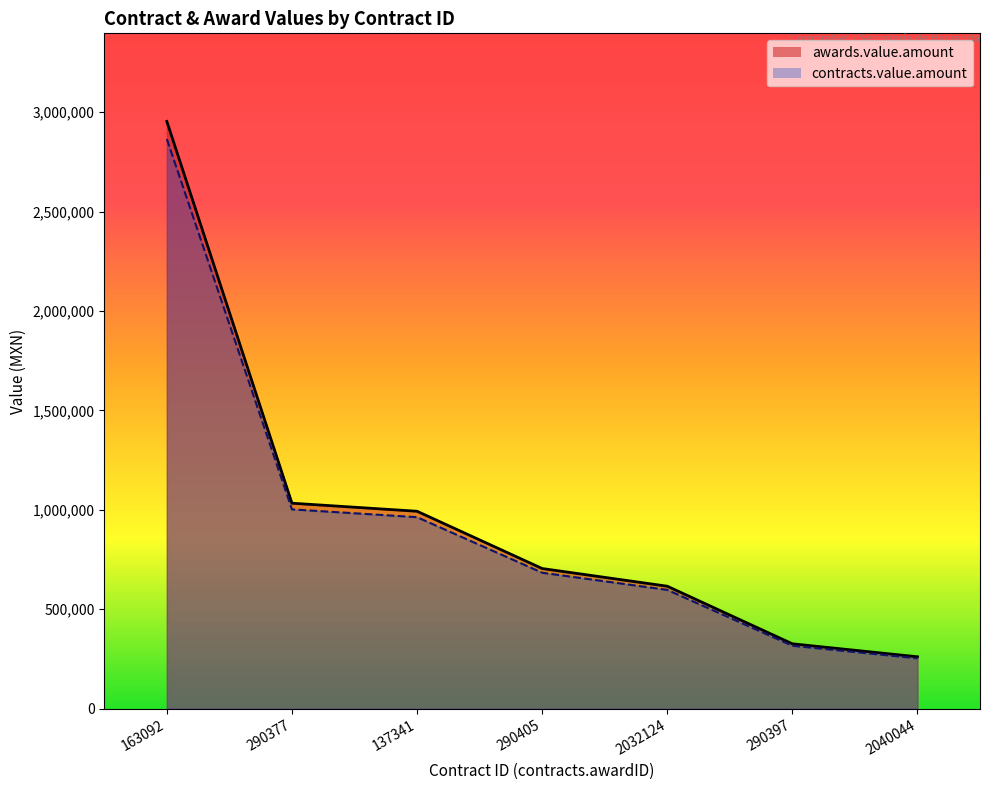

Which label corresponds to the smallest value in the chart?

2040044